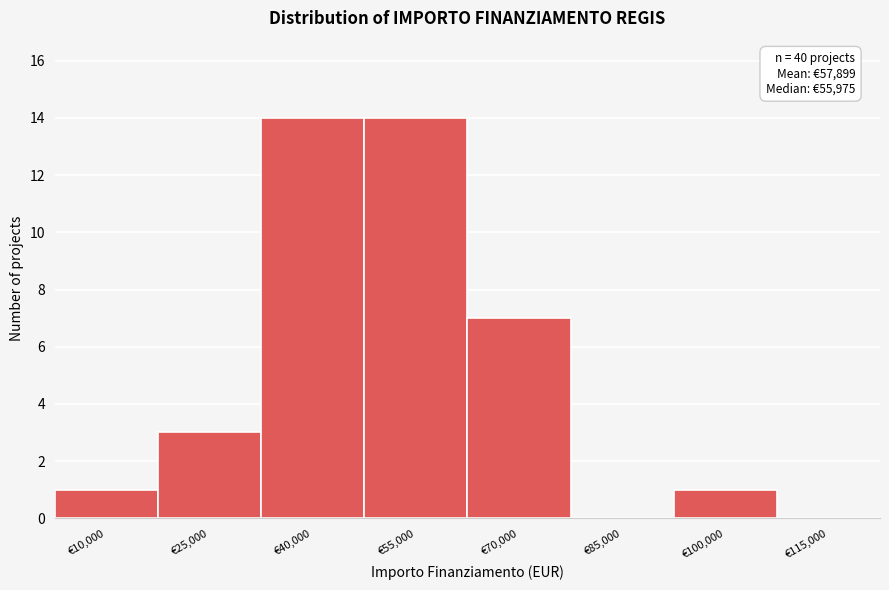

Reading left to right, what are all the values shown in this chart?

€10,000=1	€25,000=3	€40,000=14	€55,000=14	€70,000=7	€85,000=0	€100,000=1	€115,000=0